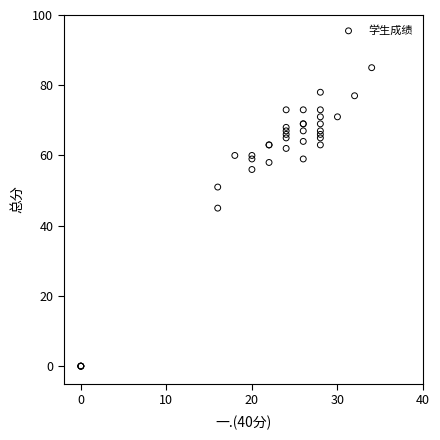

What Y value in the scatter plot is closest to 42?

45